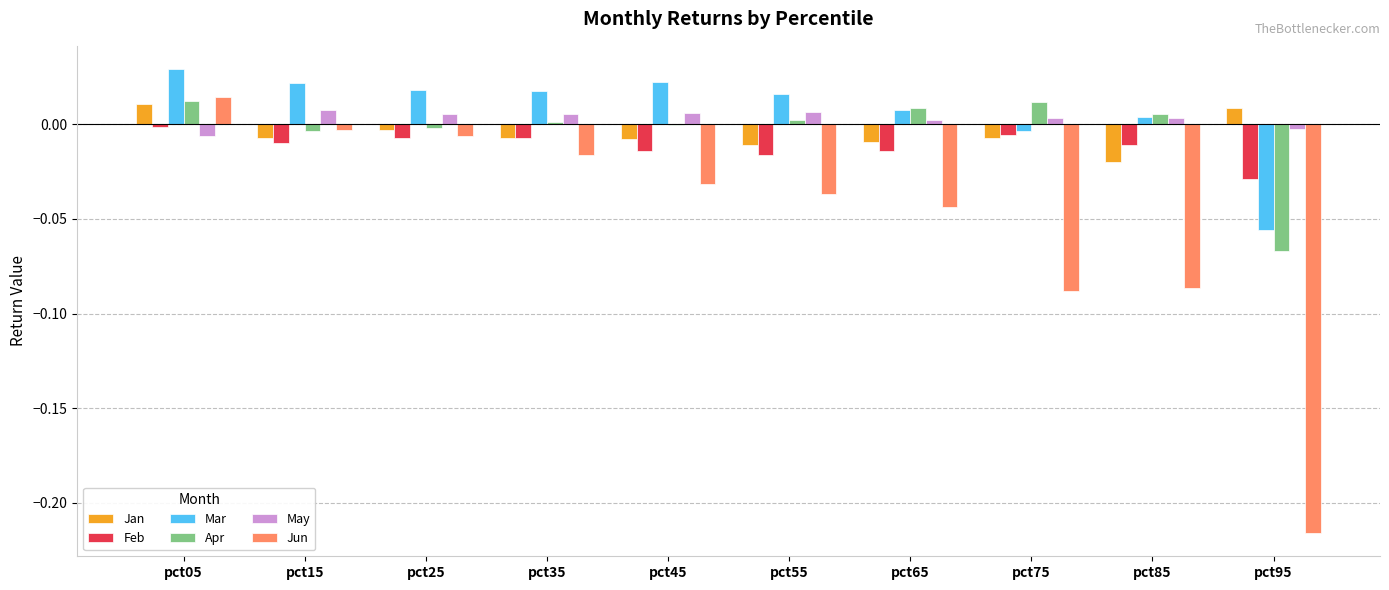

The value of May at pct35 is 0.0. True or false?

True